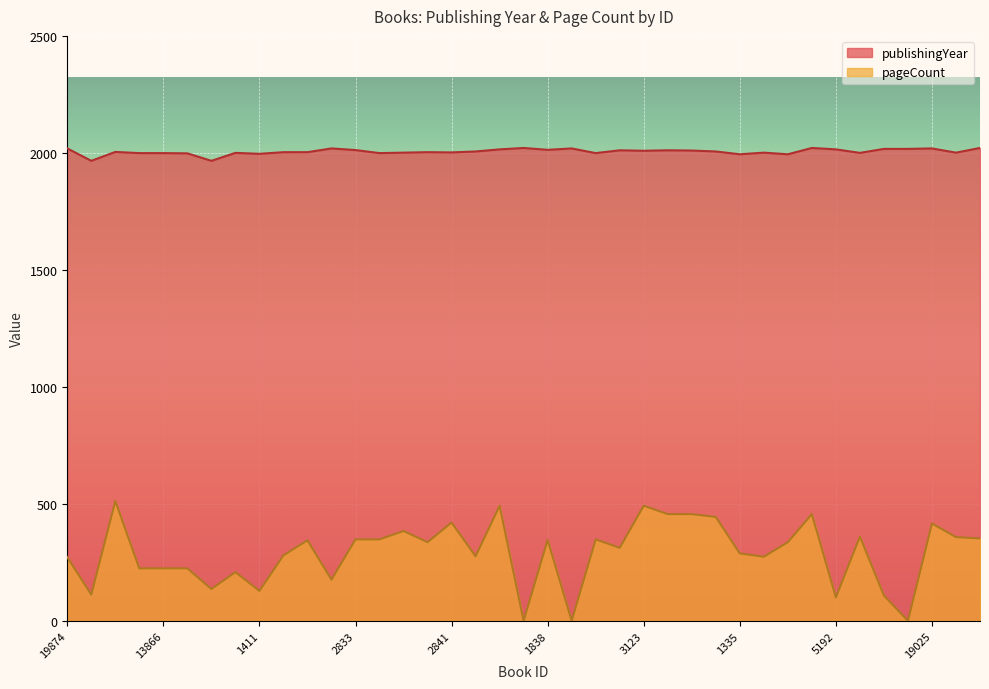

At how many categories does at least one series exceed 974?

39